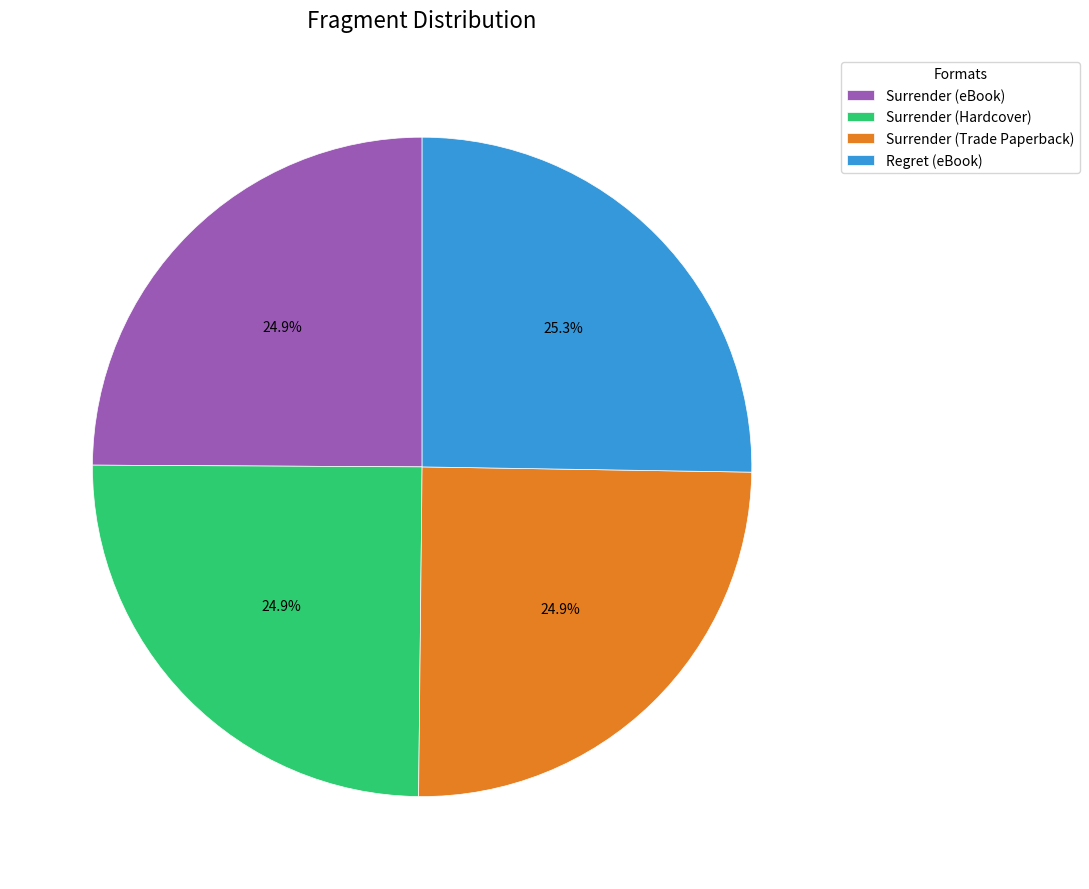

What percentage is NOT represented by Regret (eBook)?

74.7%